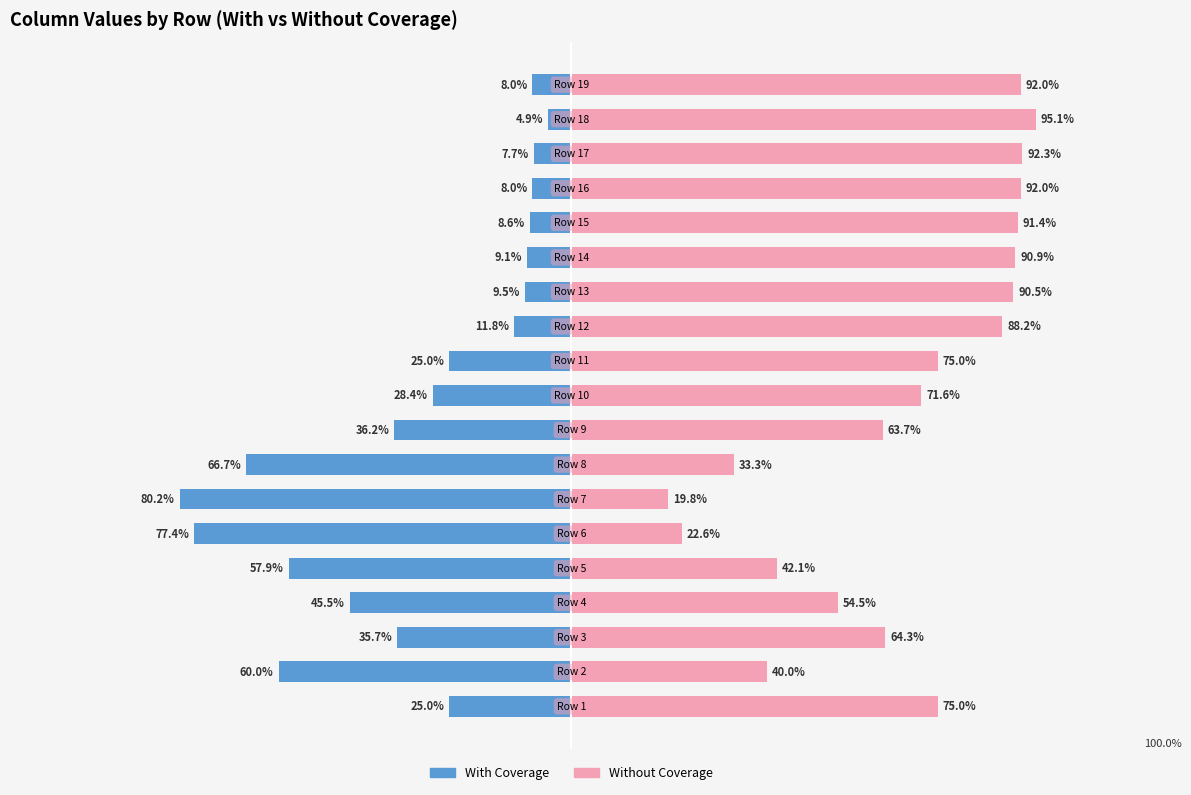

What is the maximum value shown in the chart?

95.1